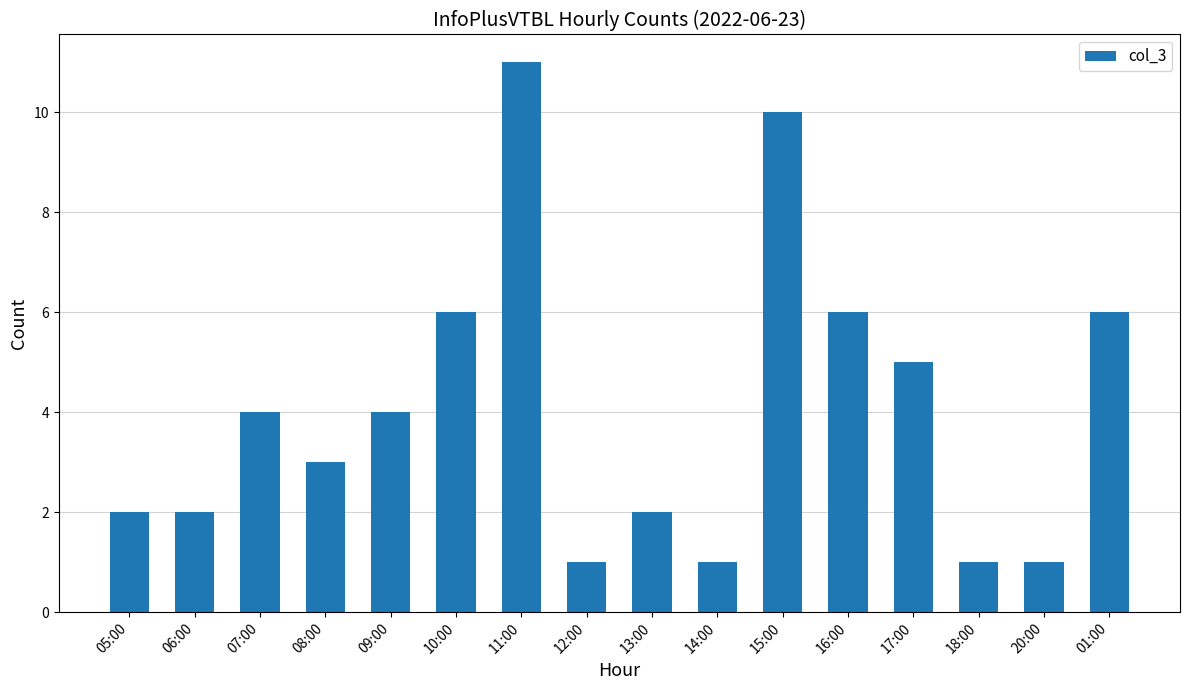

The value at 13:00 is 3. True or false?

False